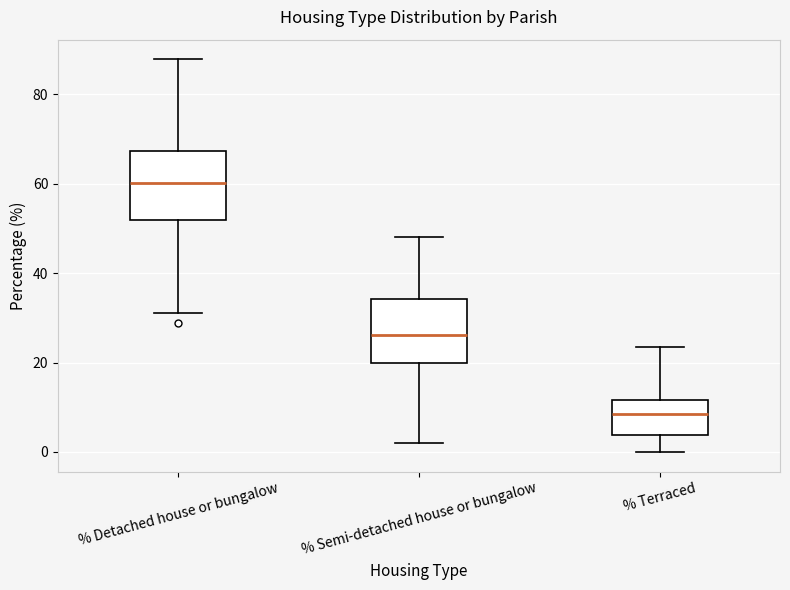

Reading left to right, read every box against the y-axis: the position of its median line, the range the box covers, and the ends of its whiskers. The values are not printed on the chart, so give them approximately, as read against the axis.

% Detached house or bungalow: median 60, box 52 to 68, whiskers 32 to 88
% Semi-detached house or bungalow: median 26, box 20 to 34, whiskers 2 to 48
% Terraced: median 8, box 4 to 12, whiskers 0 to 24